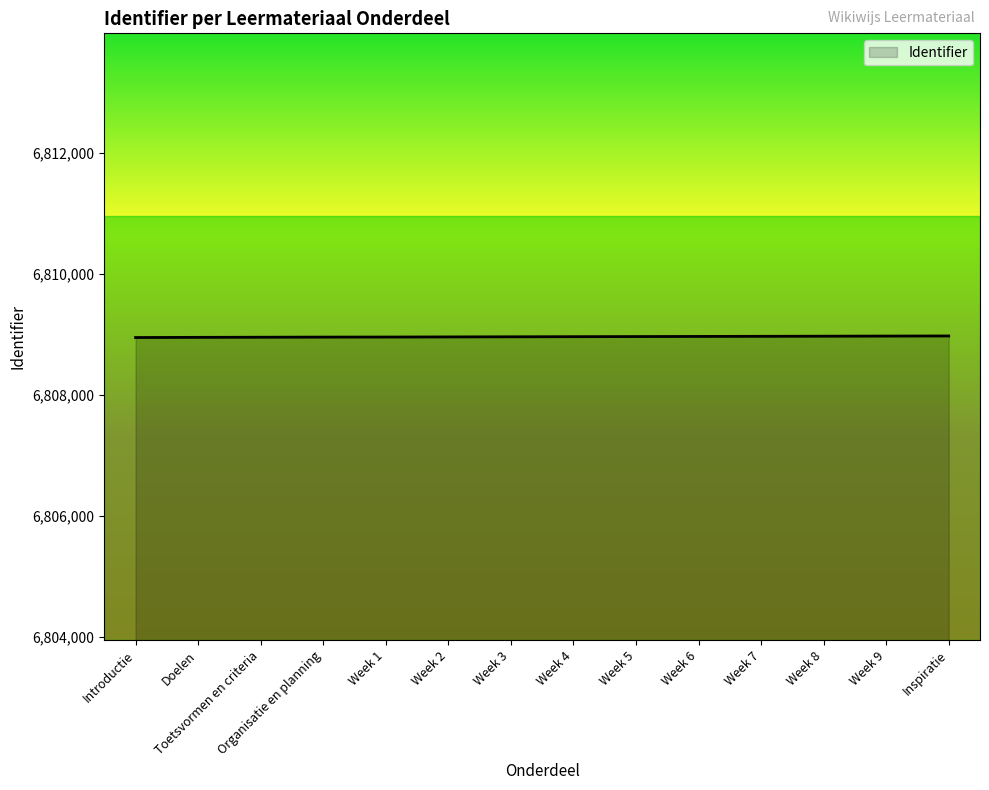

What is the minimum value shown in the chart?

6808944